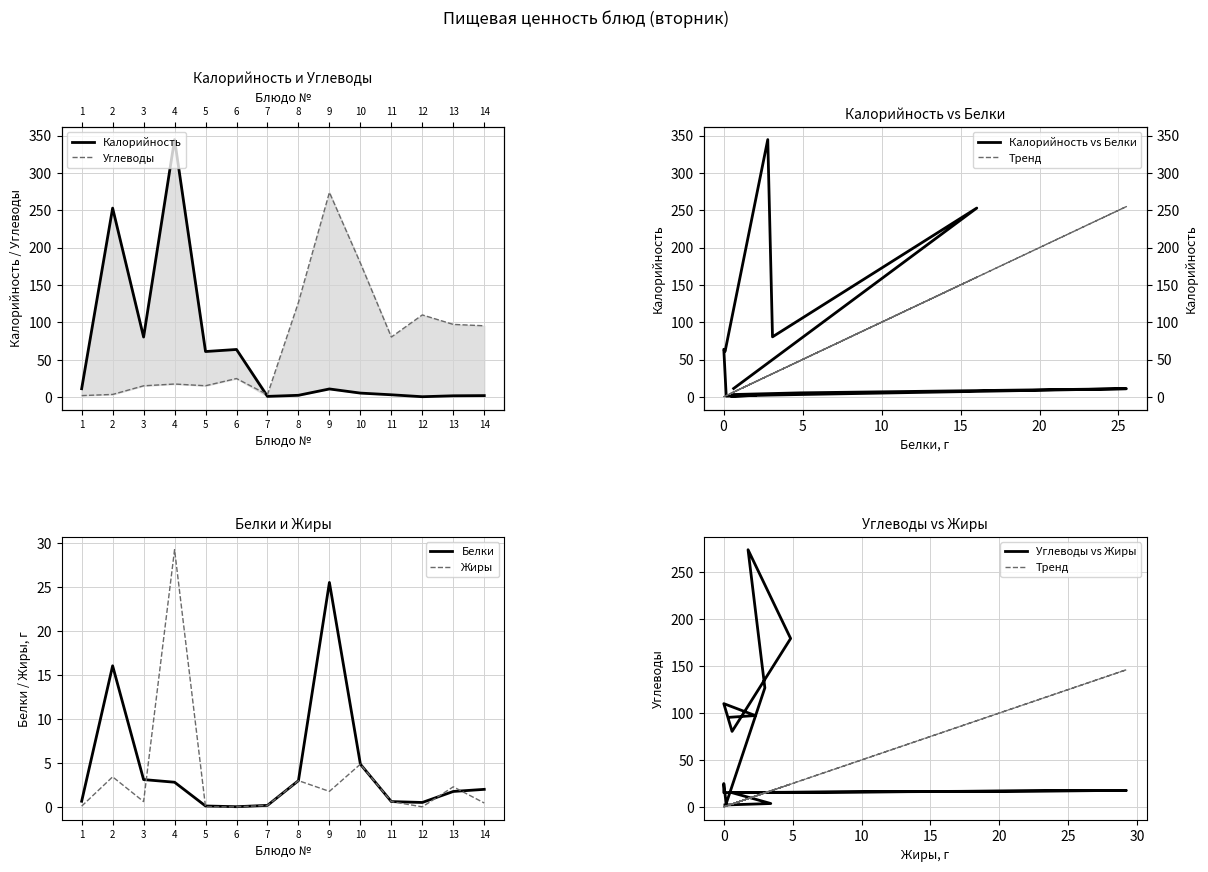

What are all the series names shown in the legend?

Калорийность, Белки, Жиры, Углеводы